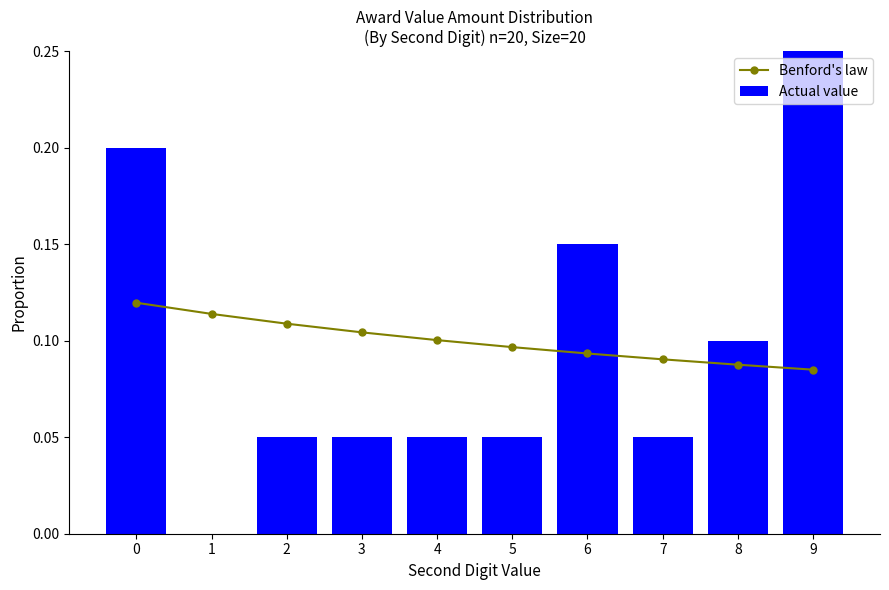

Count the number of categories in the chart.

10